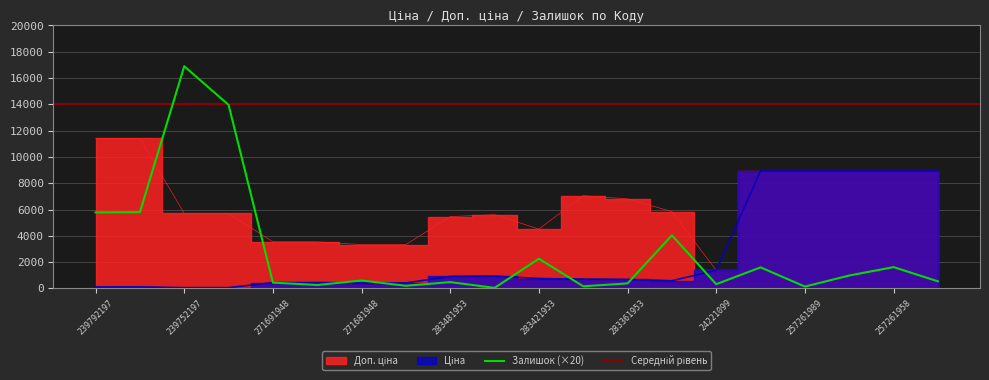

Where is the first local maximum for Залишок?

239752197